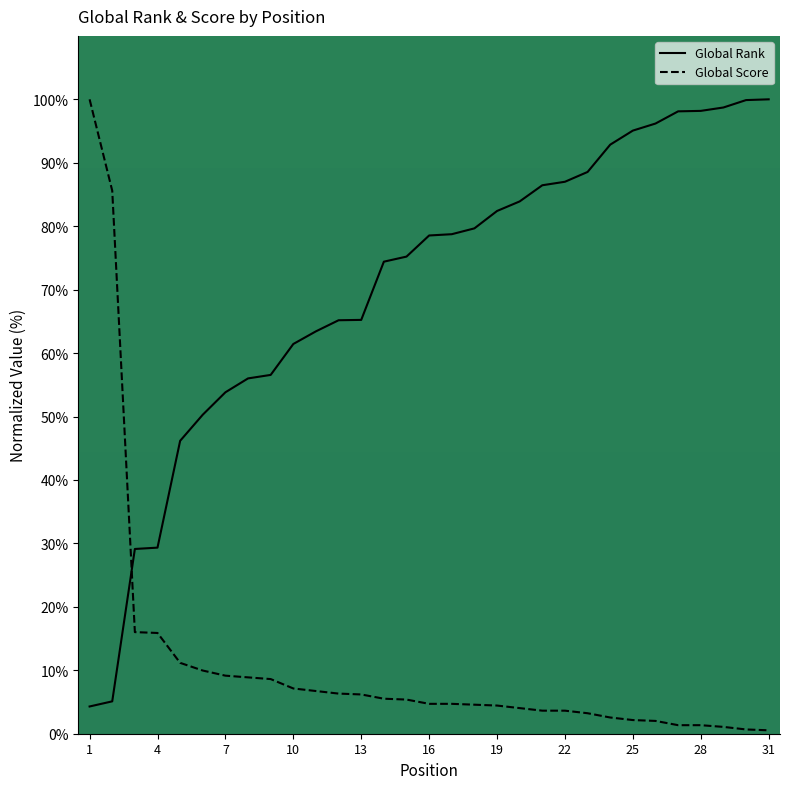

Rank the series by their maximum value, from highest to lowest.

Global Rank, Global Score